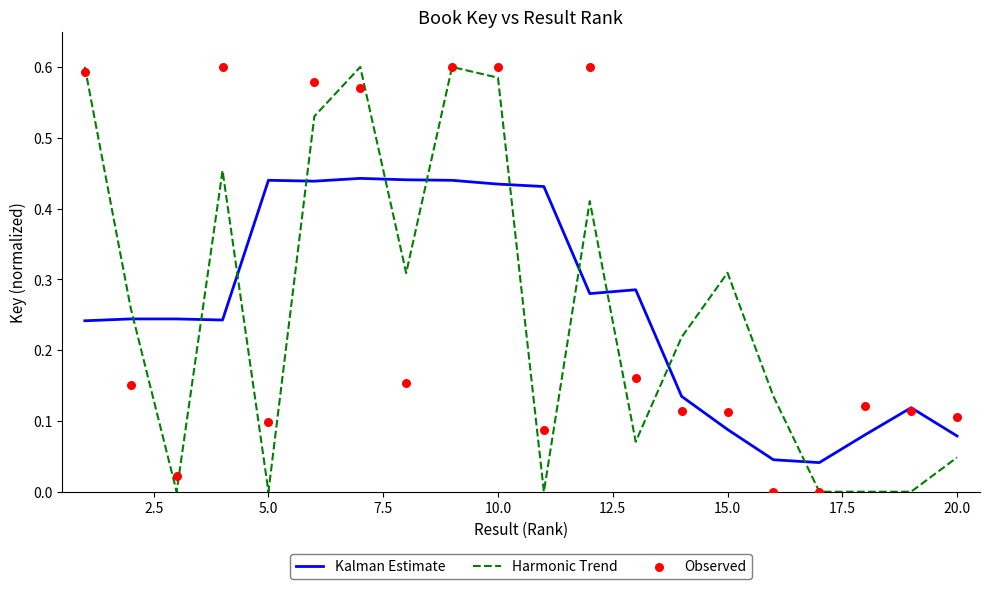

After their last crossing, which series has the higher values: Kalman Estimate or Harmonic Trend?

Kalman Estimate